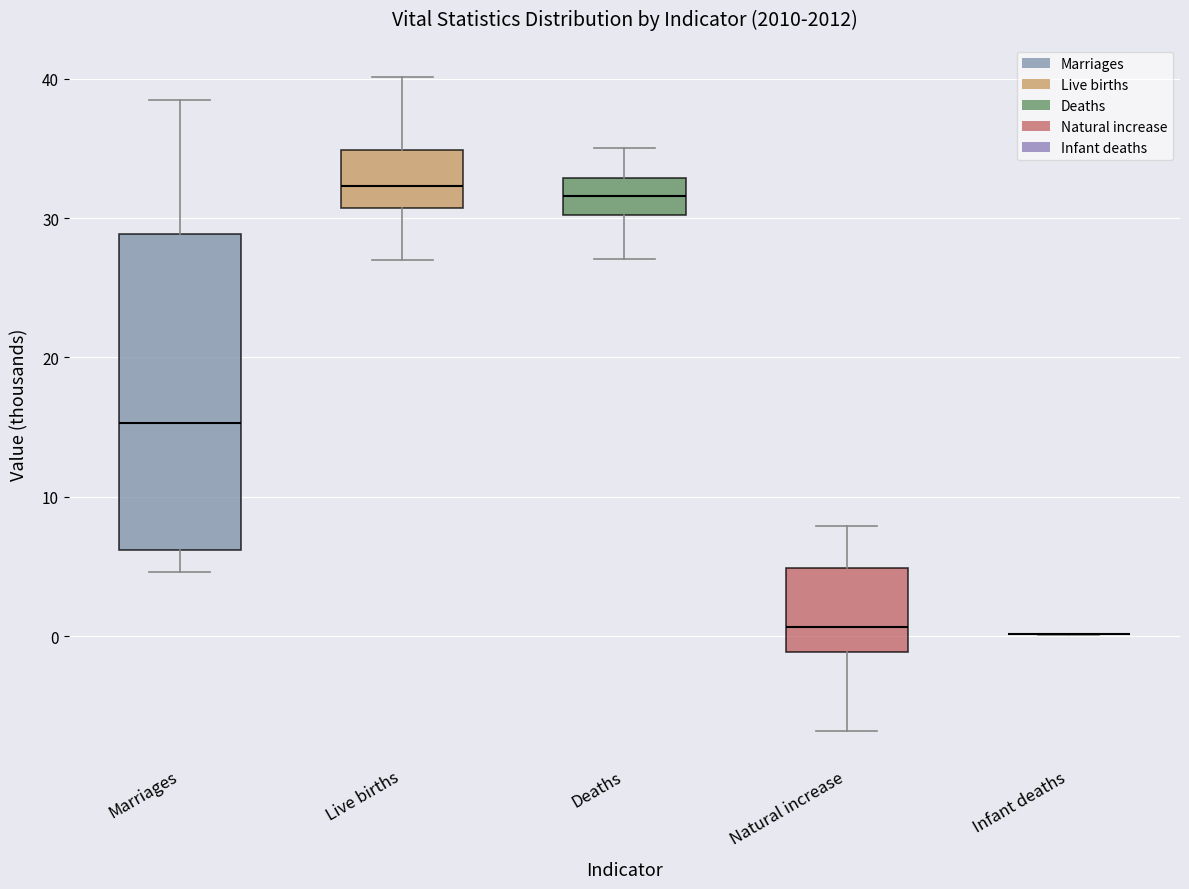

Comparing the boxes themselves (not the whiskers), which one is the tallest?

Marriages